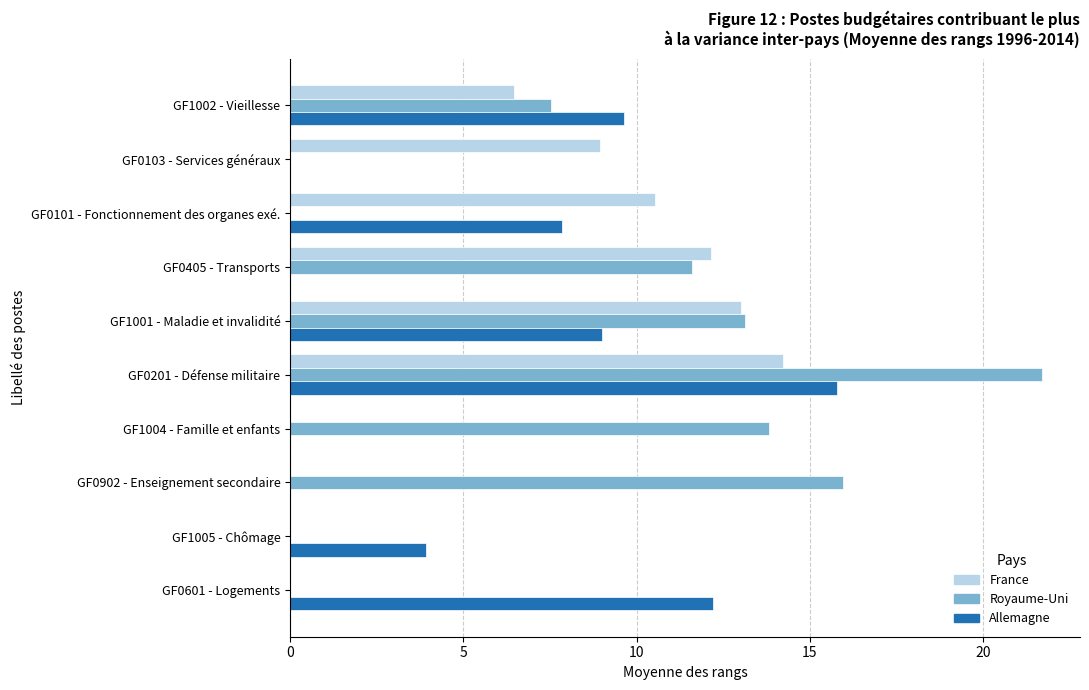

What is the sum of all Allemagne values?

58.4